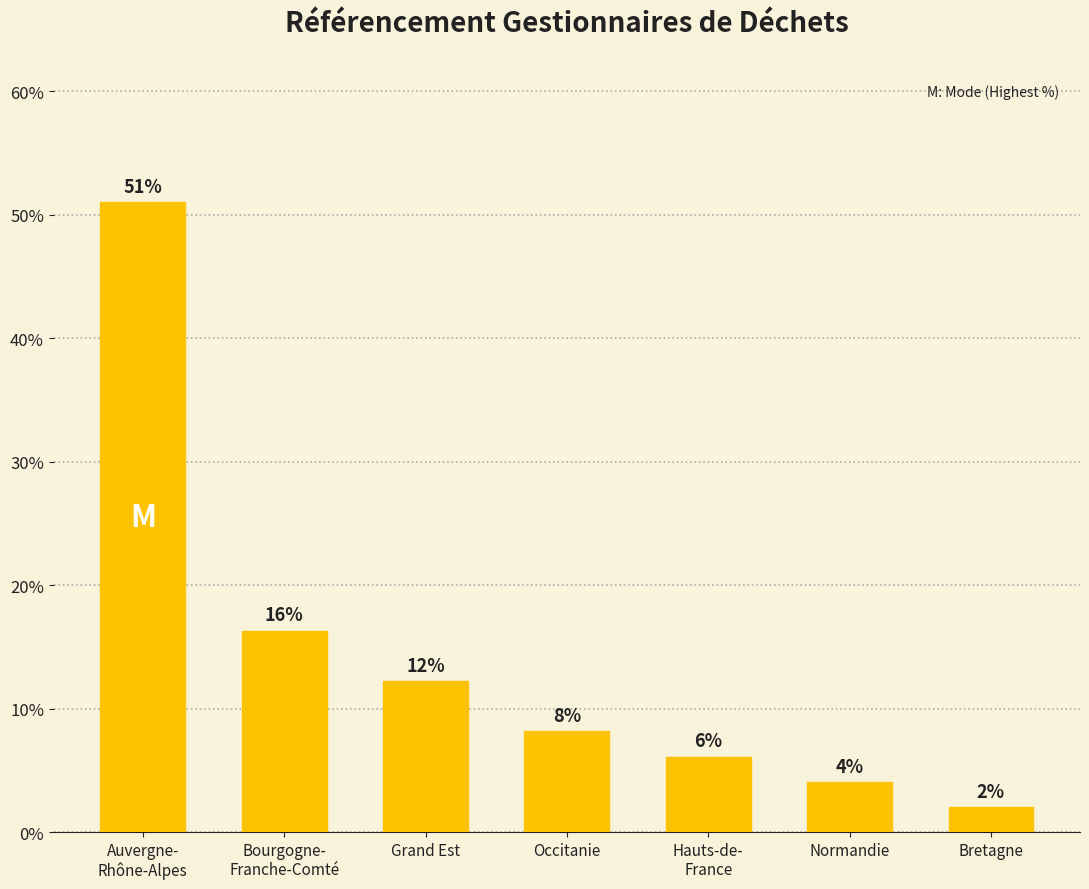

Does the chart contain any negative values?

No